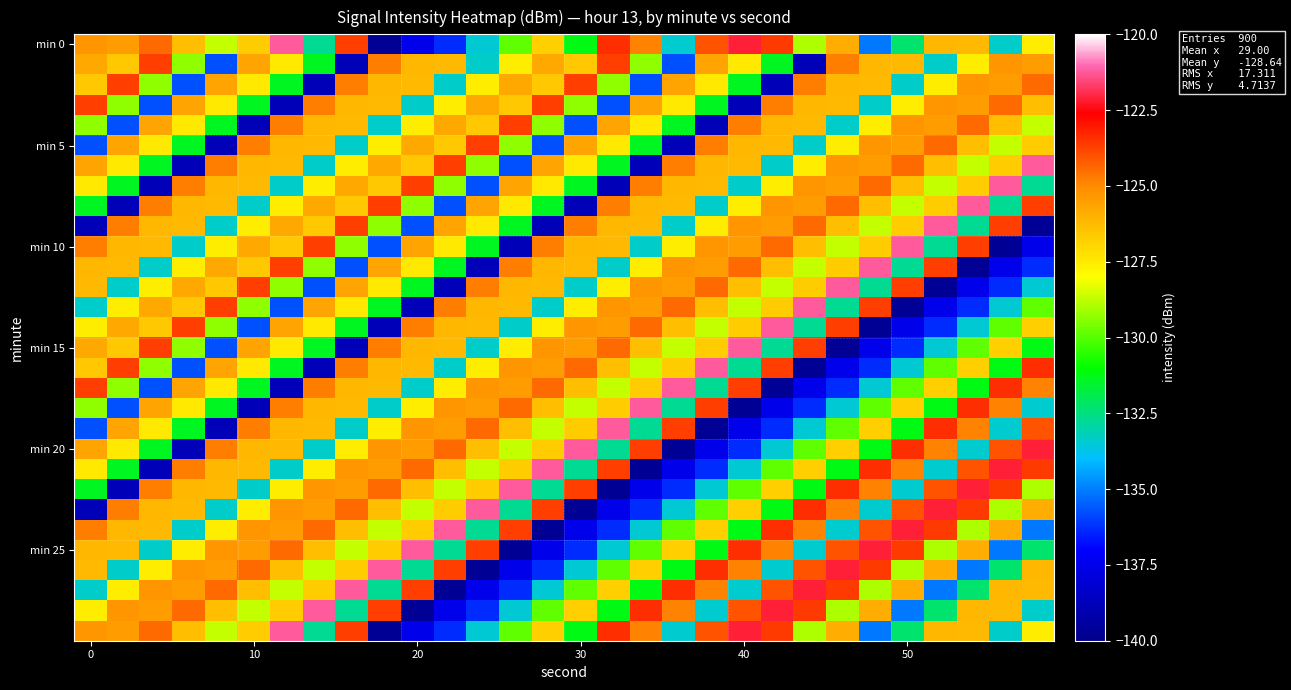

Which series has the largest range (max minus min)?

row_0